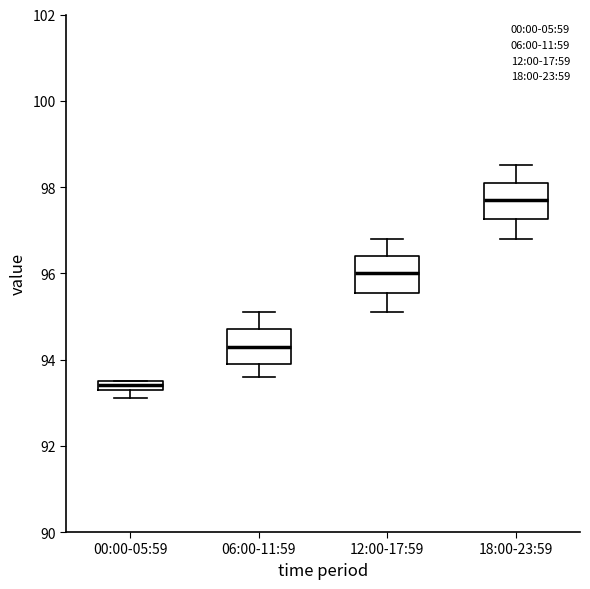

Where is the lower edge of the box for 12:00-17:59 on the y-axis? The values are not printed on the chart, so give them approximately, as read against the axis.

95.6